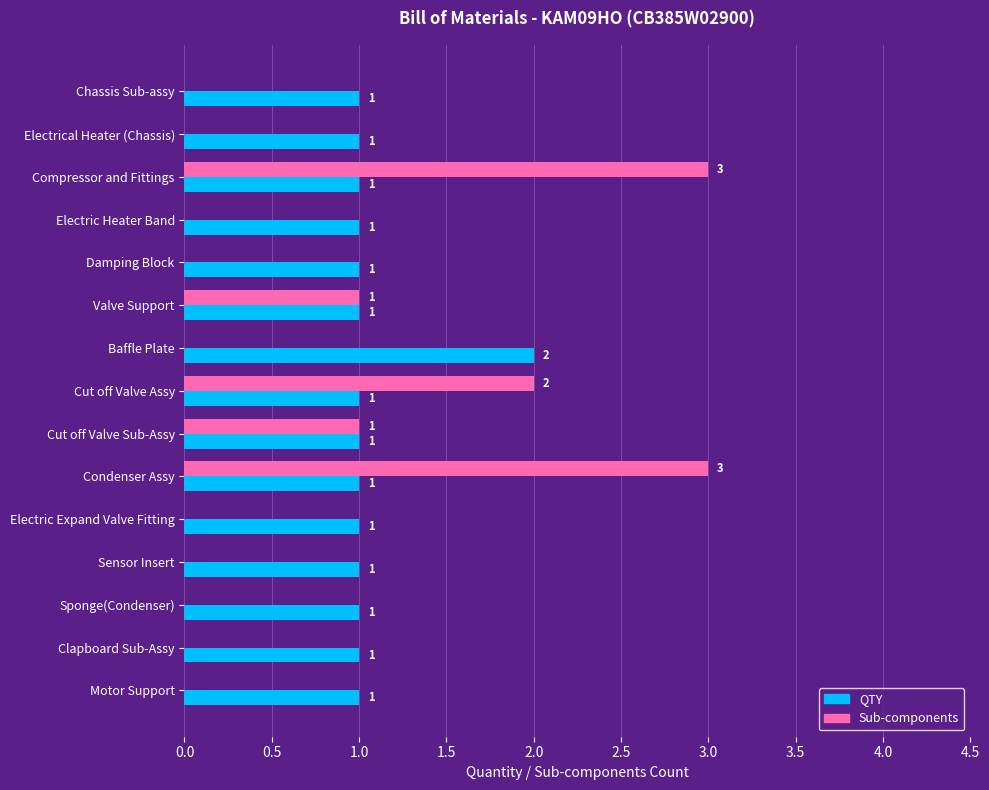

Is it true that QTY equals 2 at Compressor and Fittings?

False